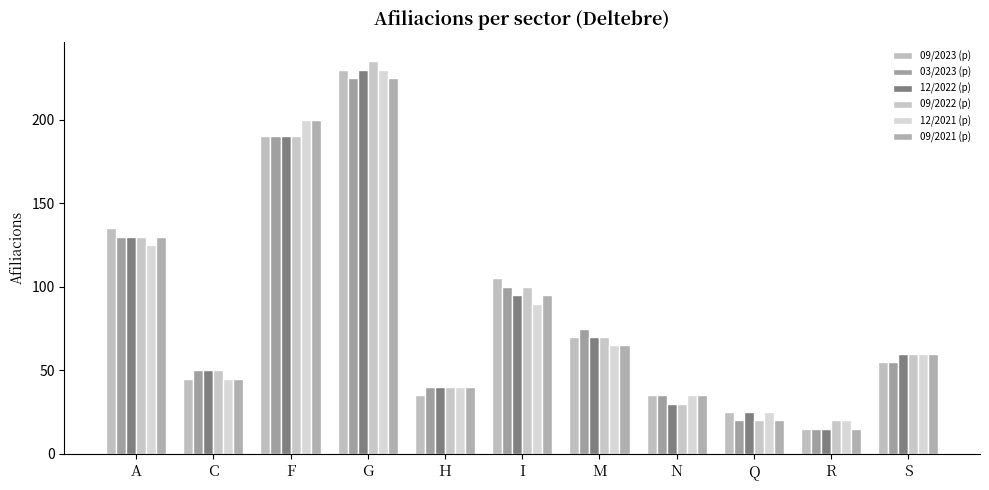

At how many categories does at least one series exceed 148?

2